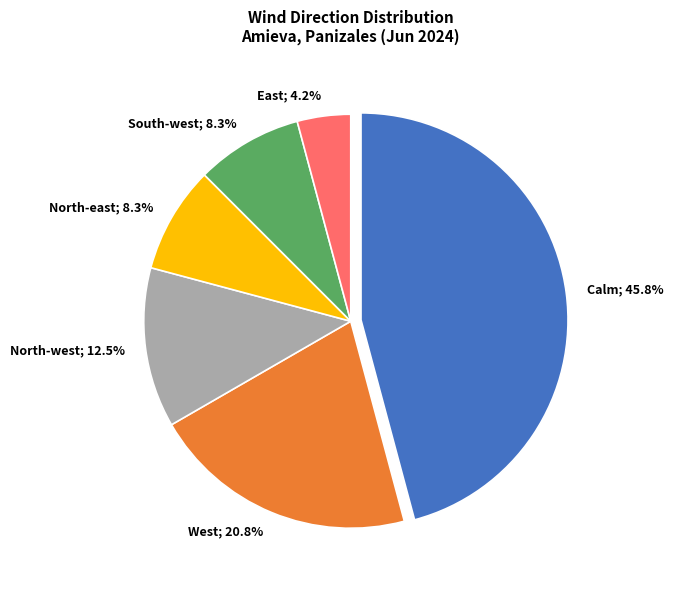

What is the ratio of the value at West; 20.8% to the value at Calm; 45.8%?

0.5